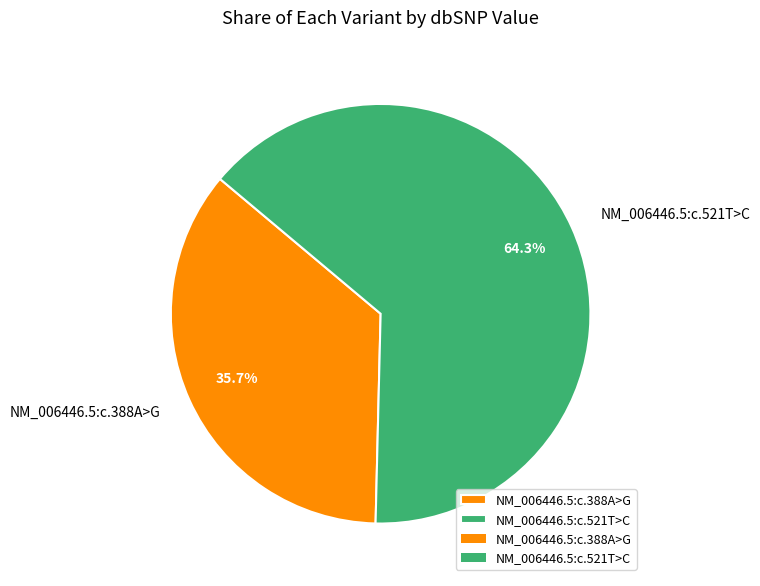

How many slices are in this pie chart?

2